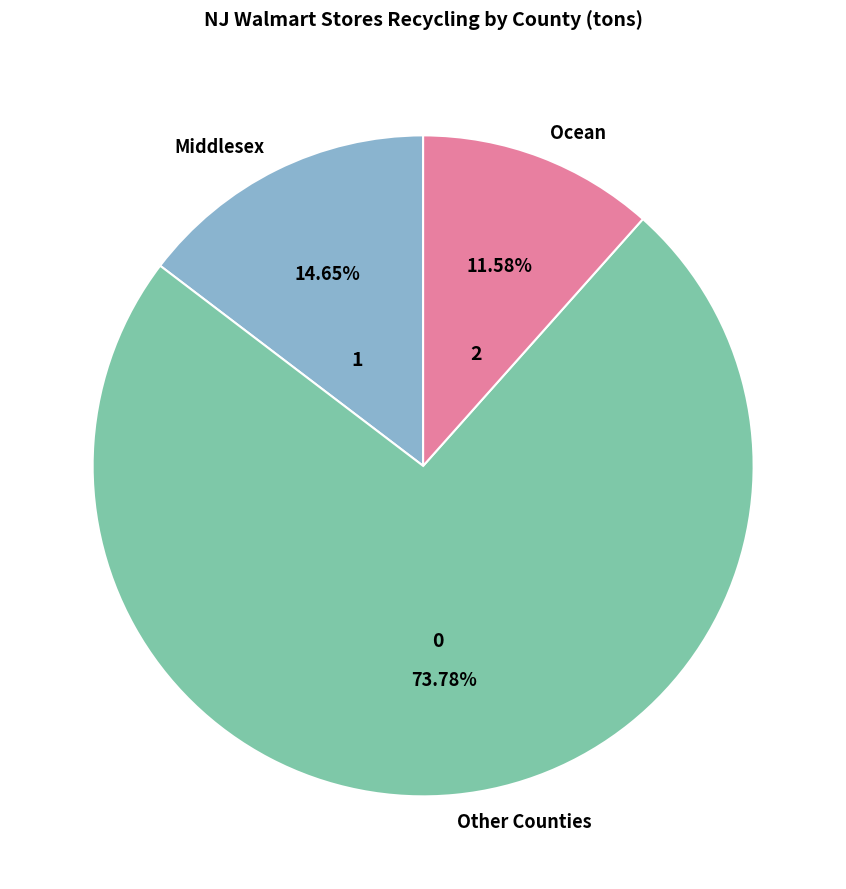

Do Middlesex and Ocean together represent more than half of the pie?

No